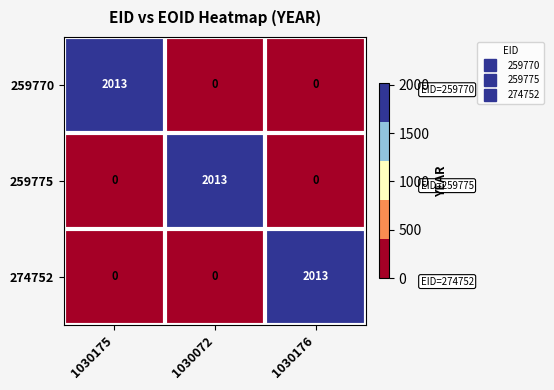

What is the sum of all 274752 values?

2013